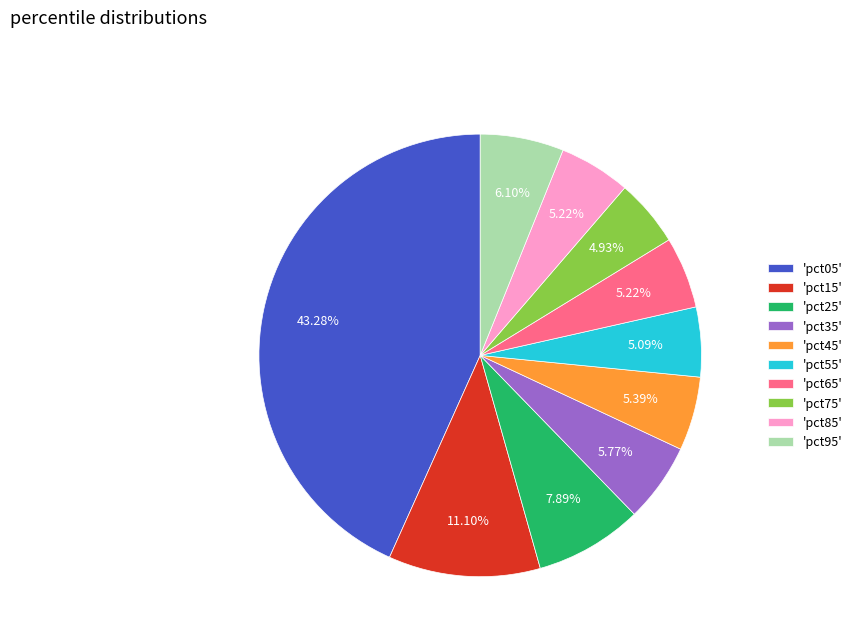

Is there any slice that represents more than half of the pie?

No